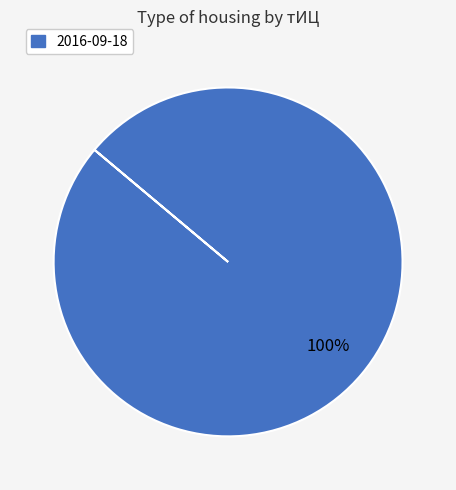

Is there any slice that represents more than half of the pie?

Yes